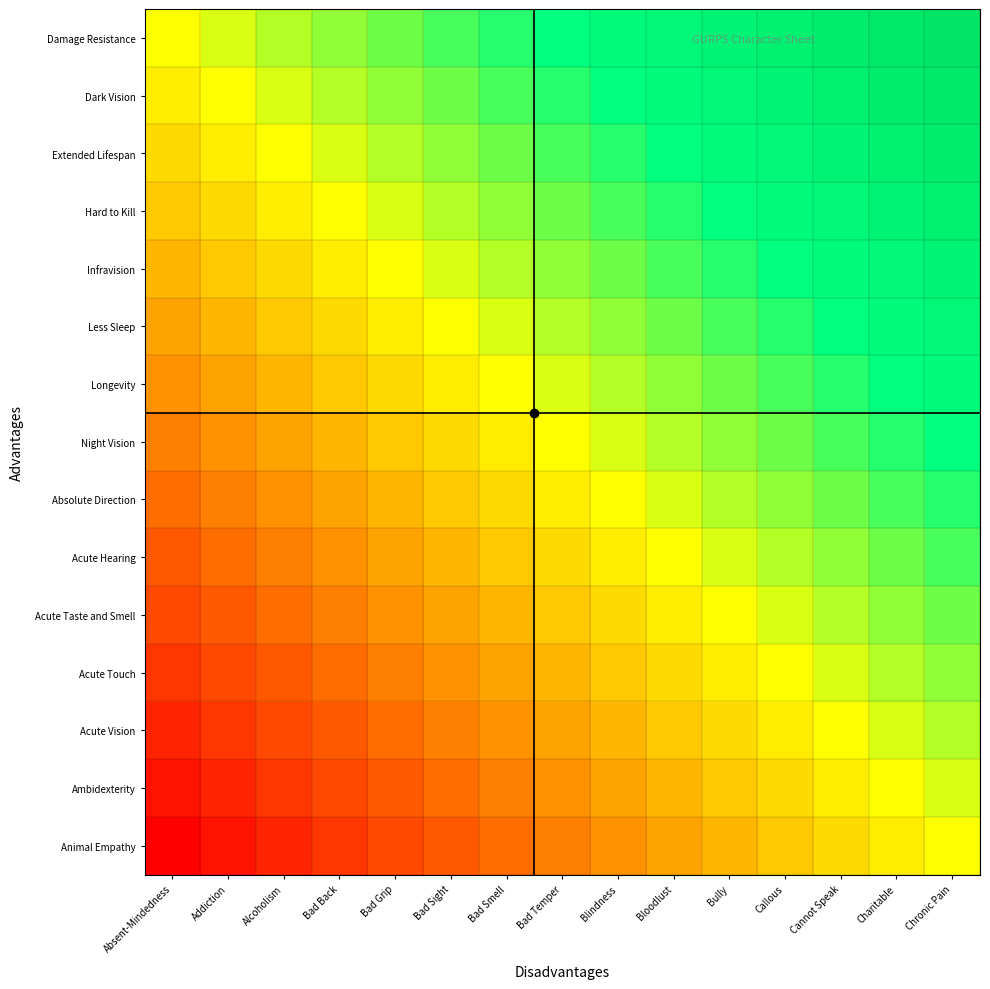

What is the greatest value displayed?

1.0